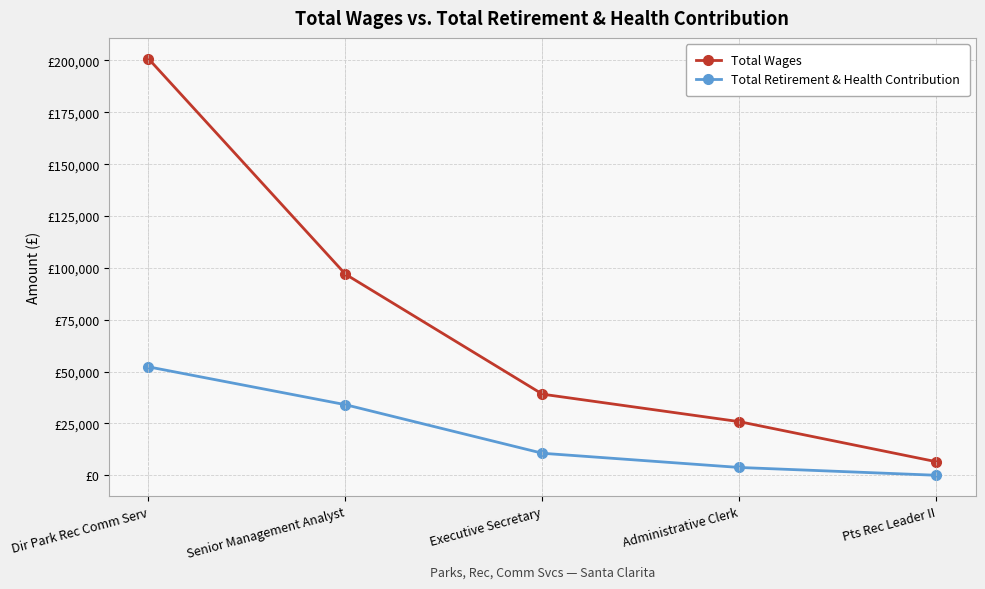

The value of Total Retirement & Health Contribution at Dir Park Rec Comm Serv is 34591. True or false?

False